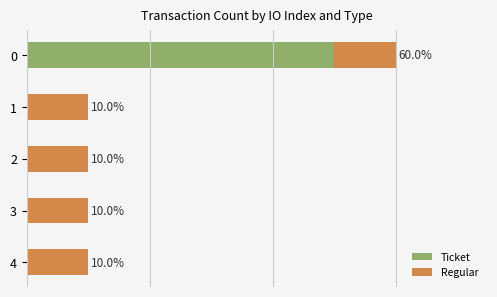

What are all the series names shown in the legend?

Ticket, Regular